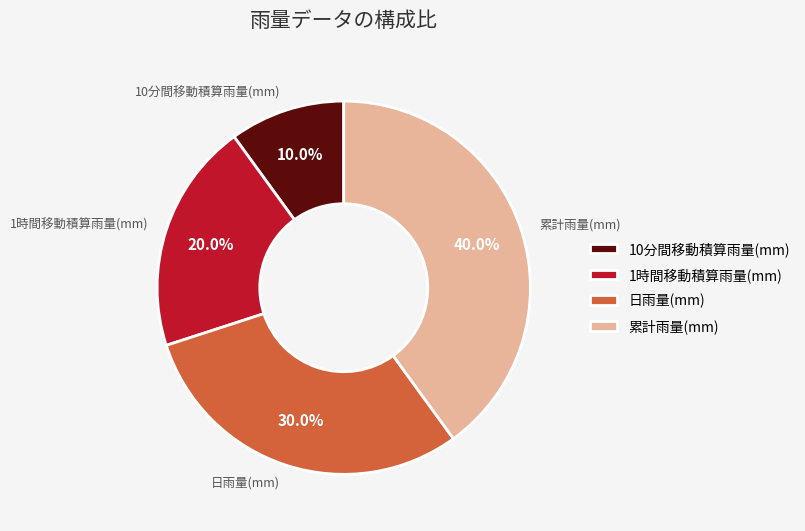

How many segments does this pie chart have?

4